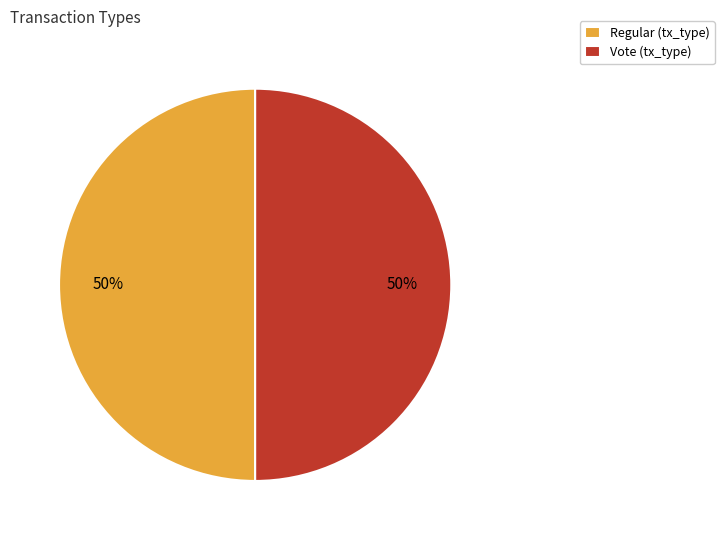

The Regular slice represents 5% of the pie. True or false?

False